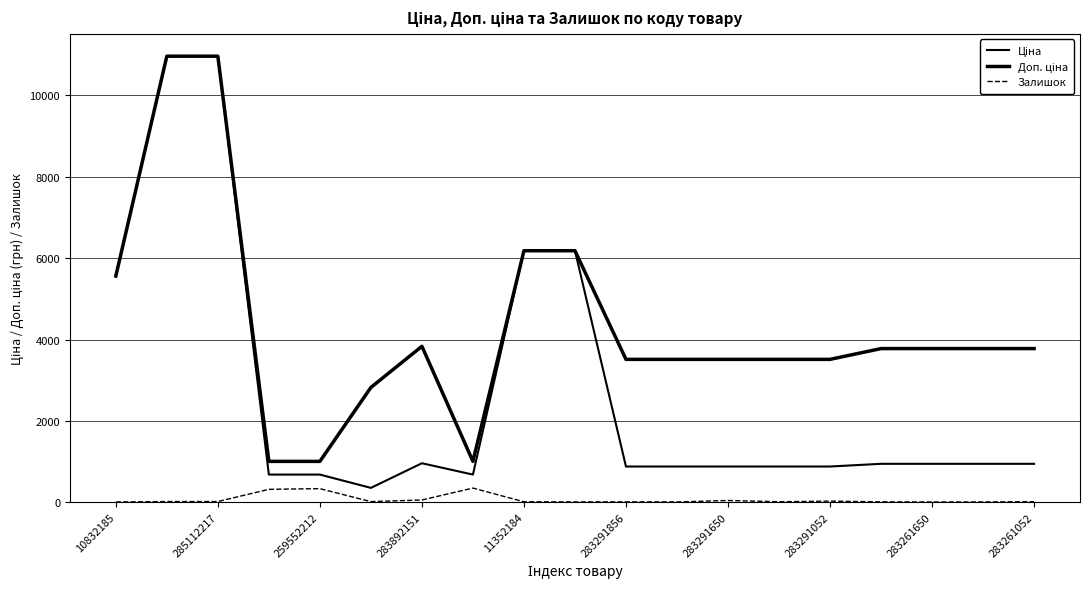

How many lines are shown in the chart?

3